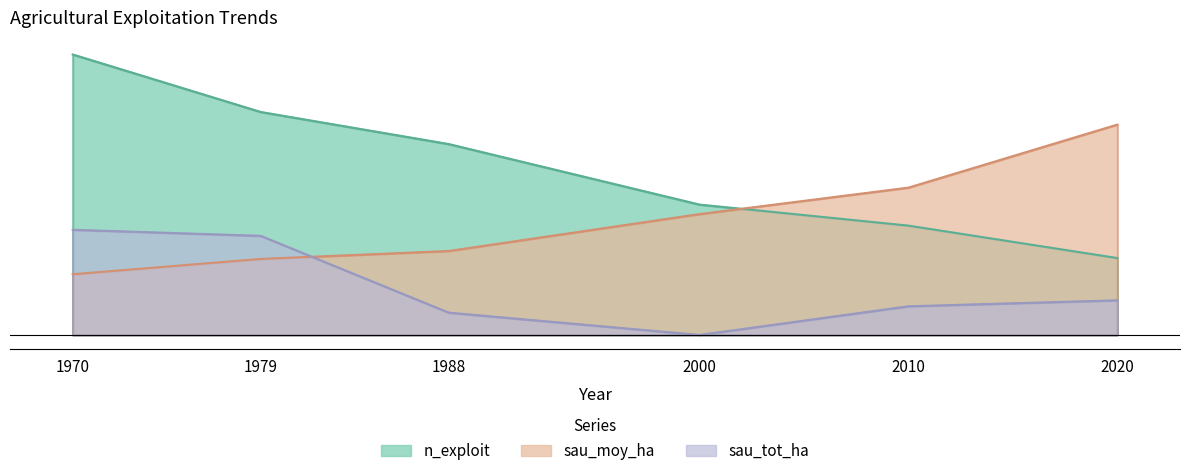

True or false: sau_tot_ha and sau_moy_ha cross at least once.

True